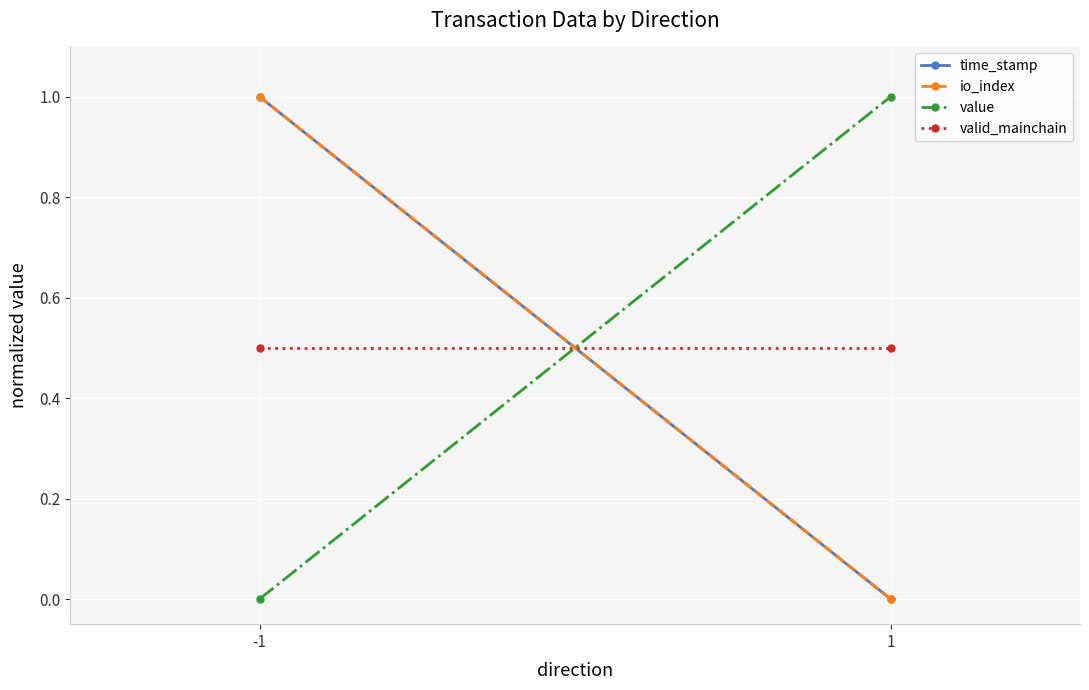

How many values in the value series are below 1?

1